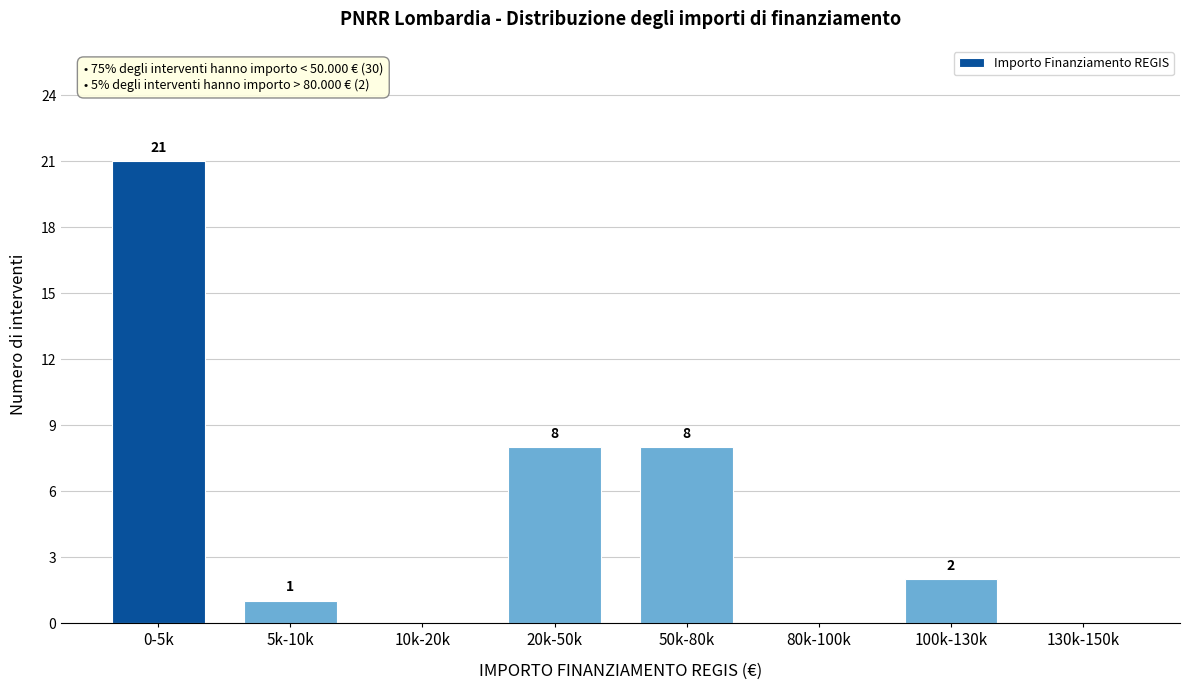

Reading left to right, what are all the values shown in this chart?

0-5k=21	5k-10k=1	10k-20k=0	20k-50k=8	50k-80k=8	80k-100k=0	100k-130k=2	130k-150k=0